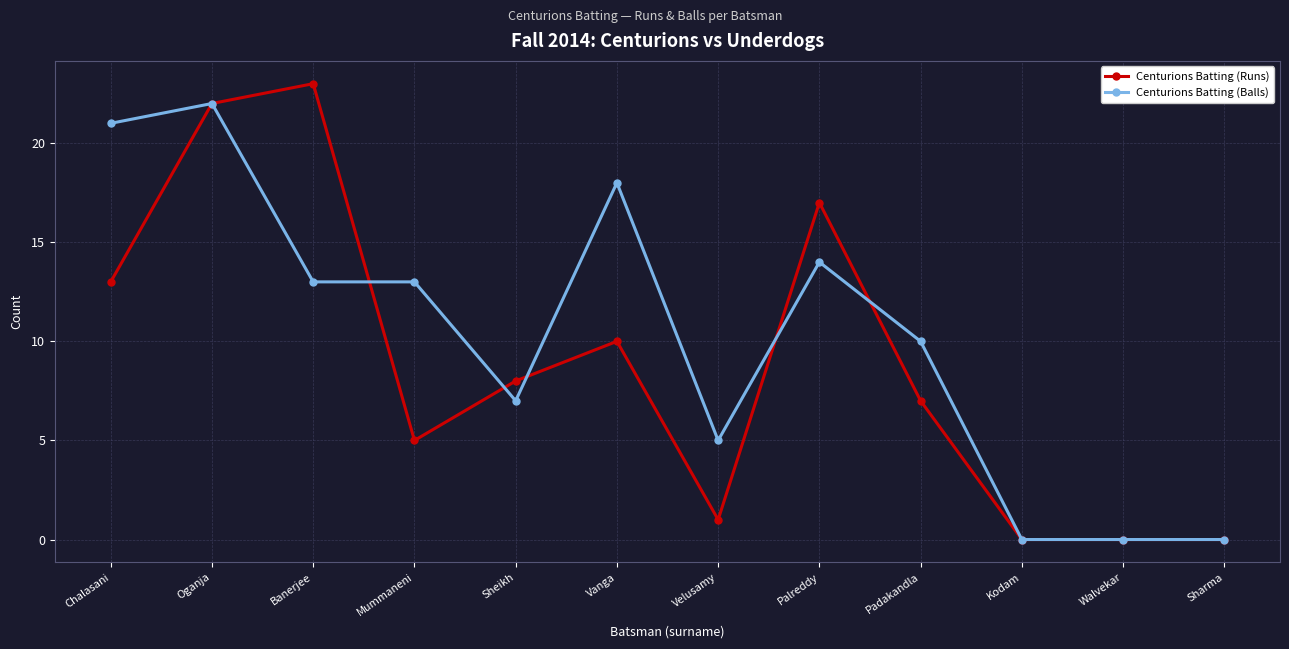

The value of Centurions Batting (Balls) at Oganja is 12. True or false?

False